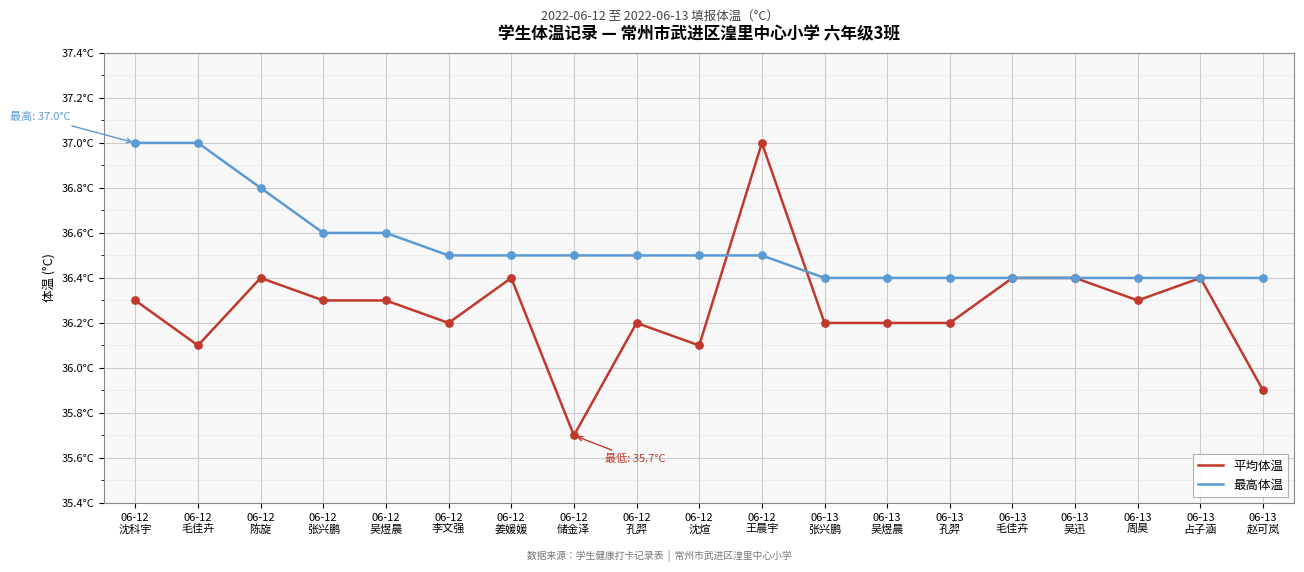

Which series has the largest total across all categories?

最高体温